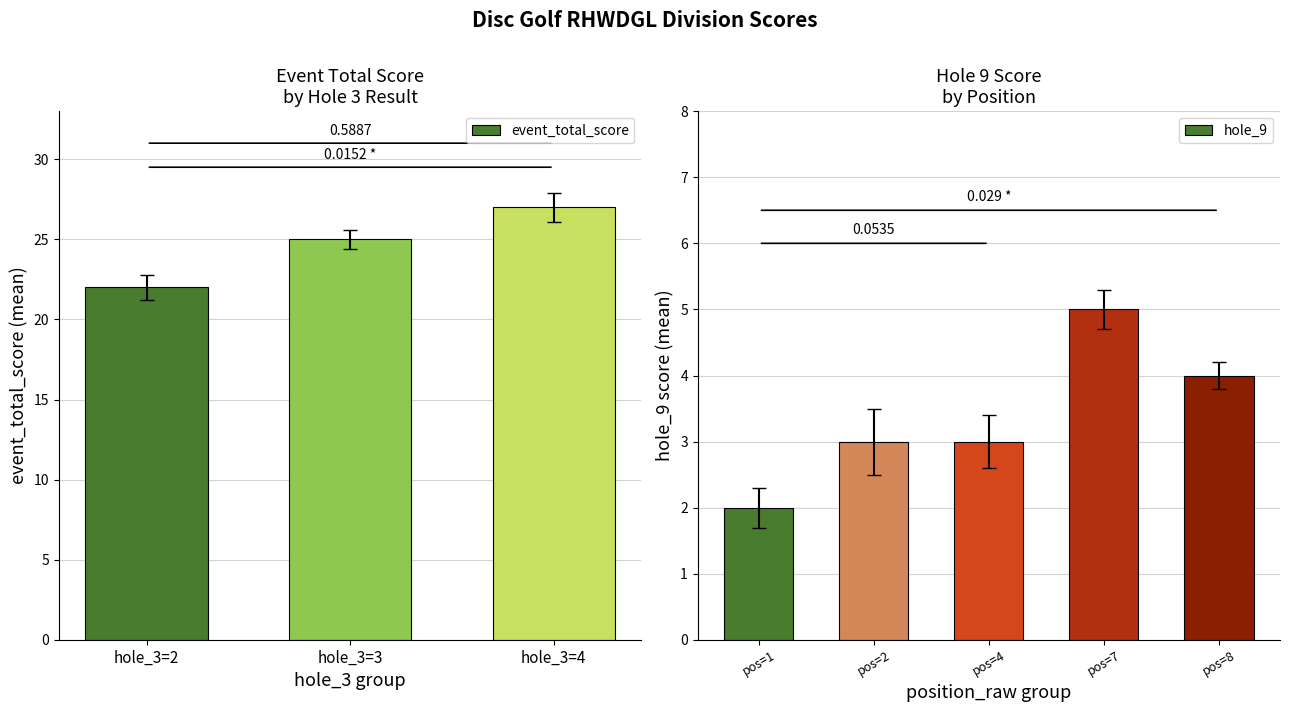

List the labels in order of event_total_score value, largest first.

hole_3=4, hole_3=3, hole_3=2